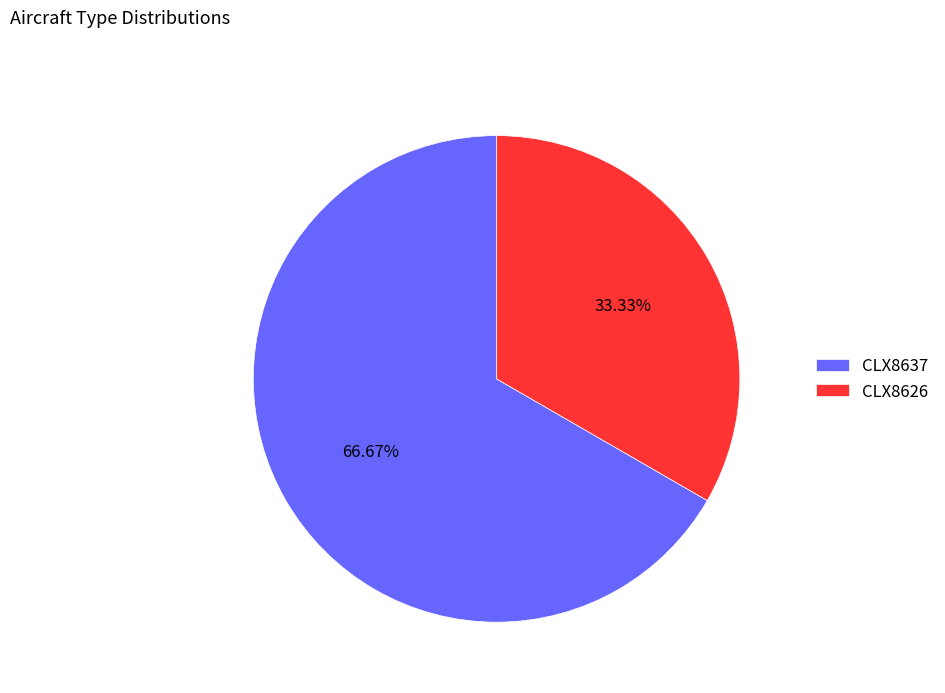

Approximately how many times larger is the value at CLX8626 compared to CLX8637?

0.5